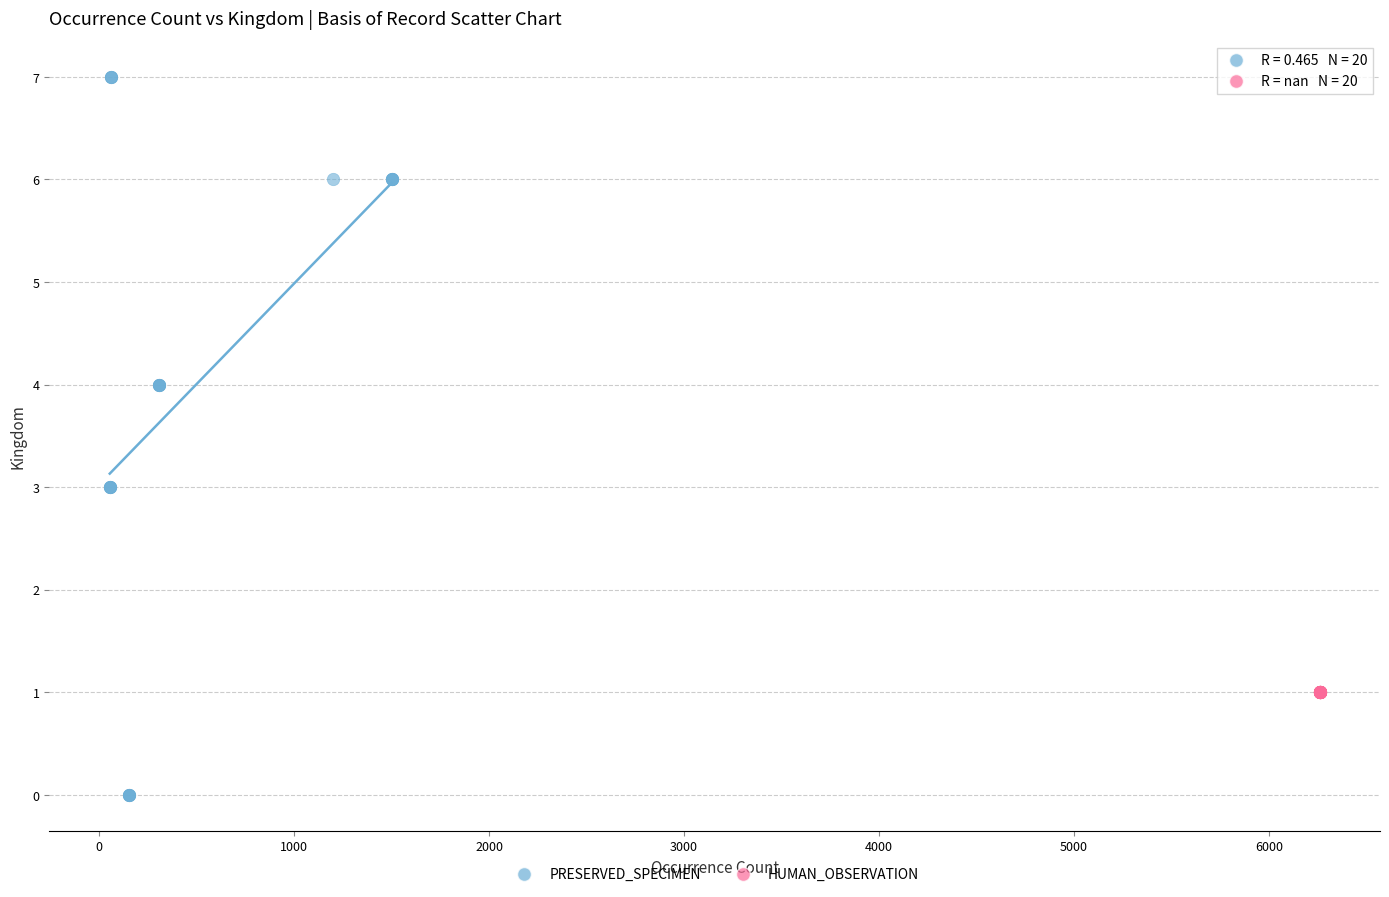

Which series reaches the minimum Y coordinate?

PRESERVED_SPECIMEN